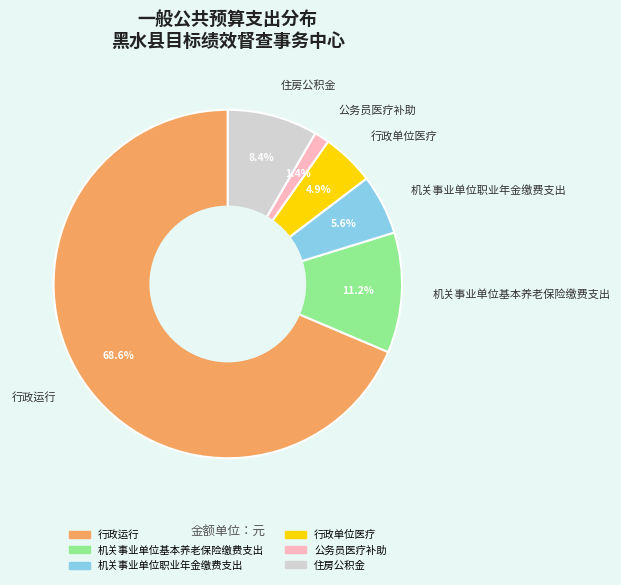

Approximately how many times larger is the value at 机关事业单位职业年金缴费支出 compared to 行政单位医疗?

1.1